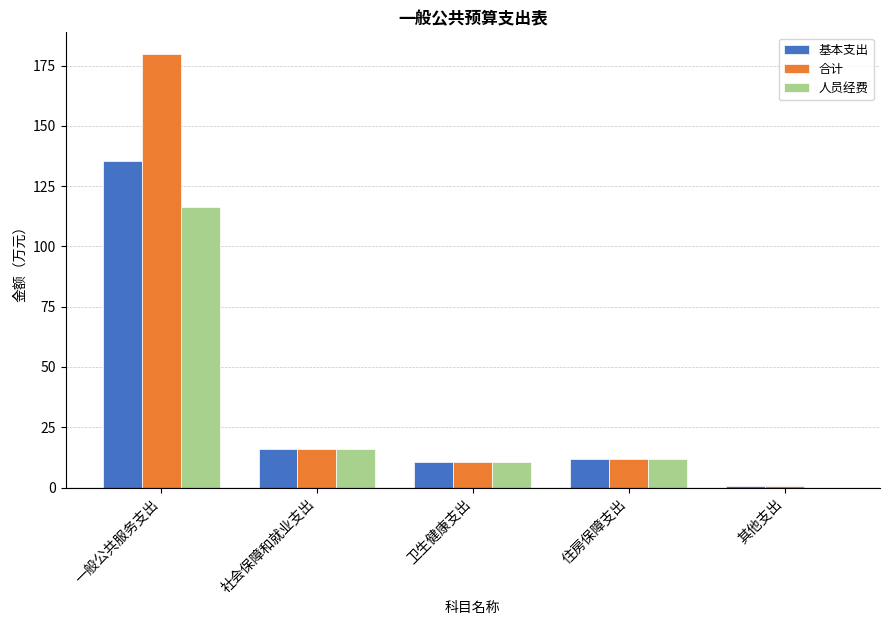

Which series has the largest total across all categories?

合计